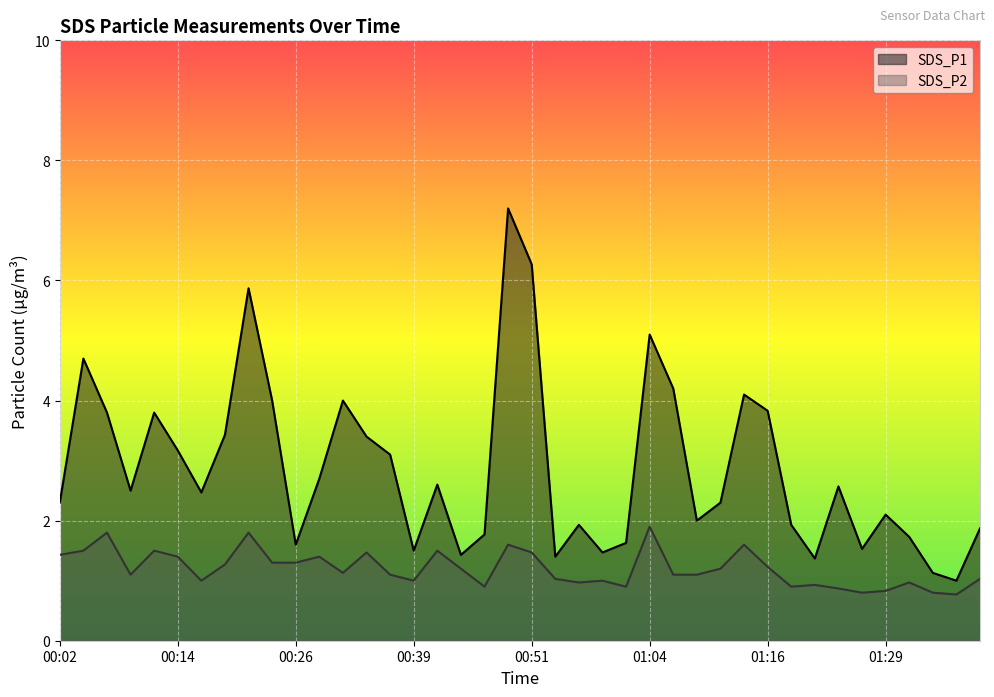

What is the label of the 1st point from the left?

00:02